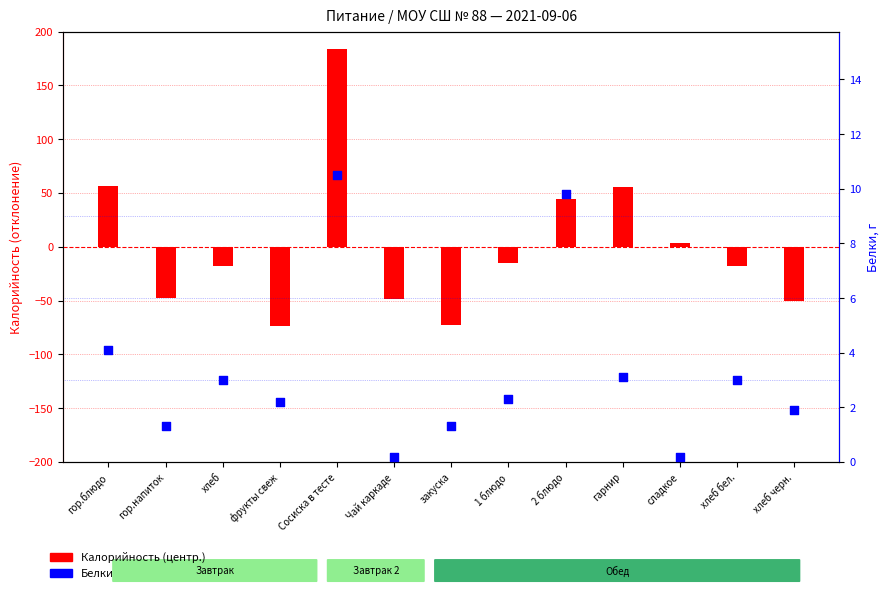

What is the total value across all series at Чай каркаде?

-48.6